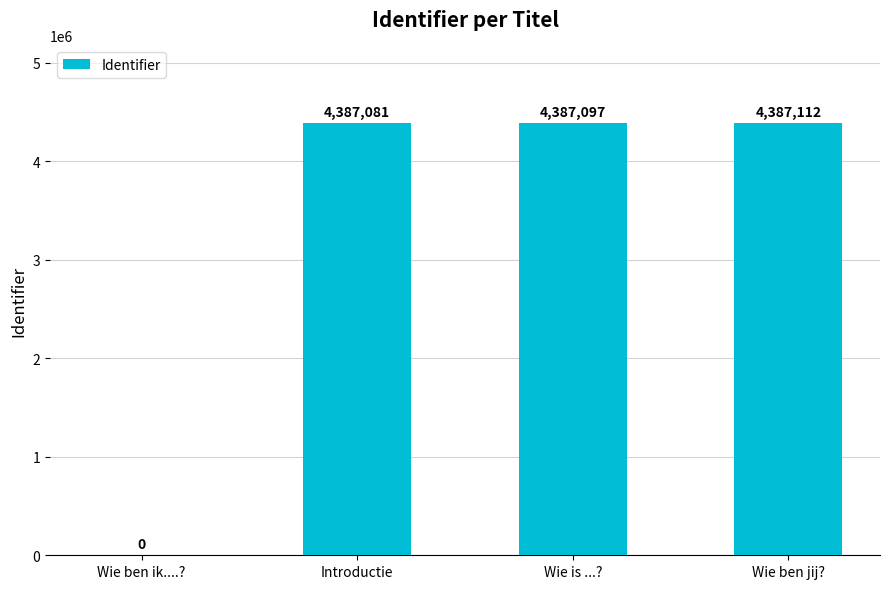

Does the chart contain stacked bars?

No